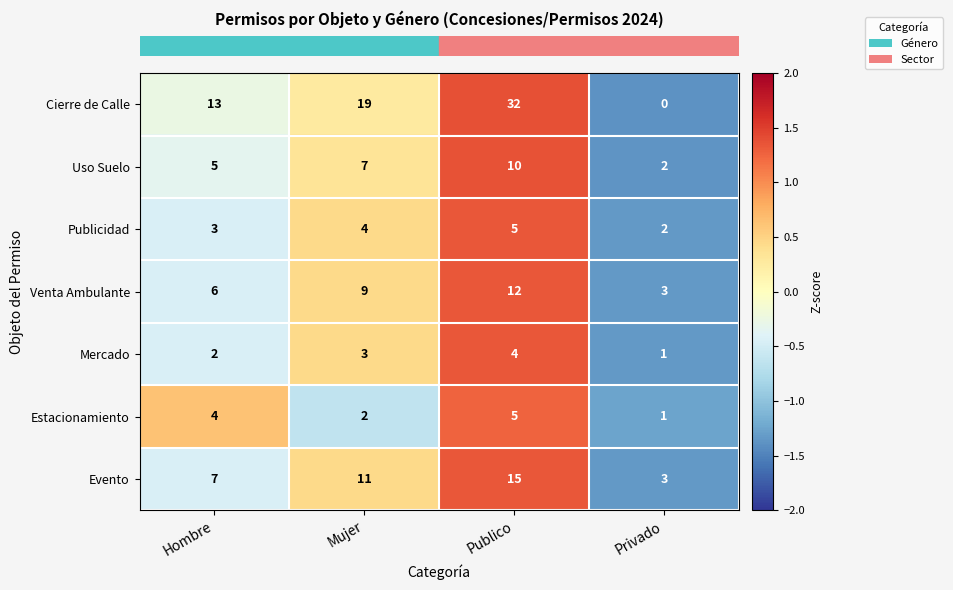

What is the total value across all series at Publico?

83